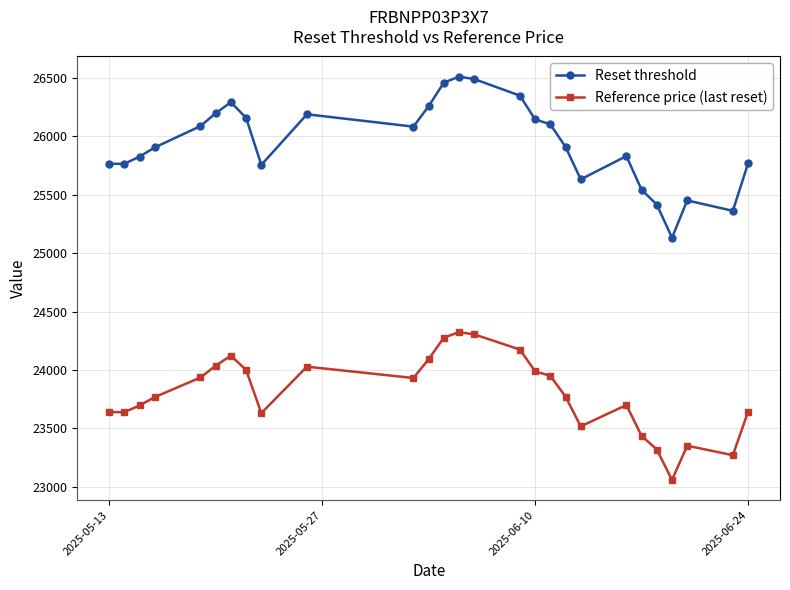

At how many categories does at least one series exceed 25285?

26